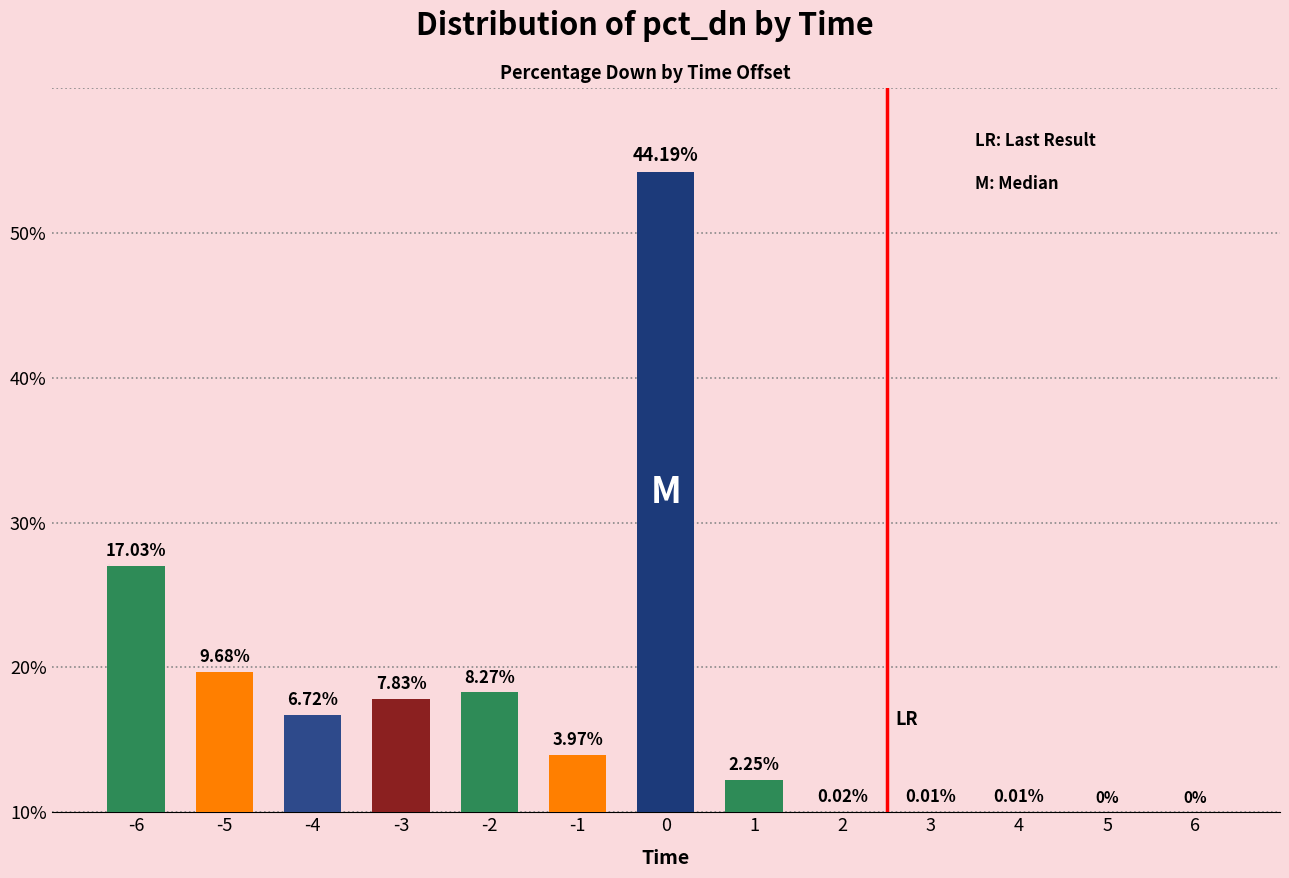

True or false: the data shows 0.0 at 4.

True